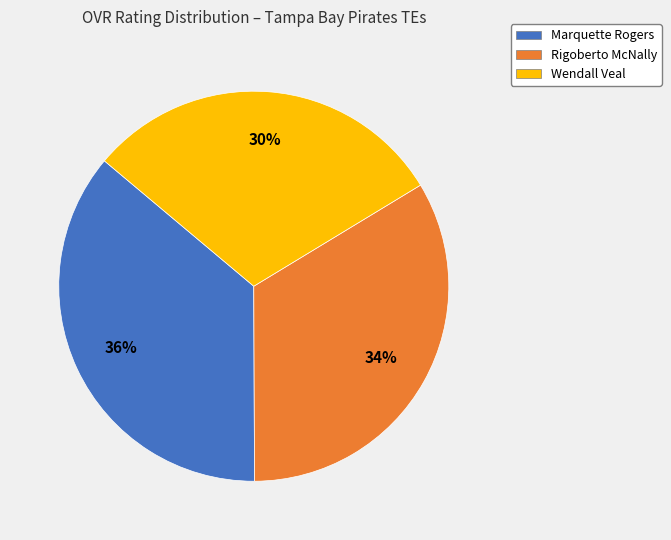

Rank the categories by value from highest to lowest.

Marquette Rogers, Rigoberto McNally, Wendall Veal